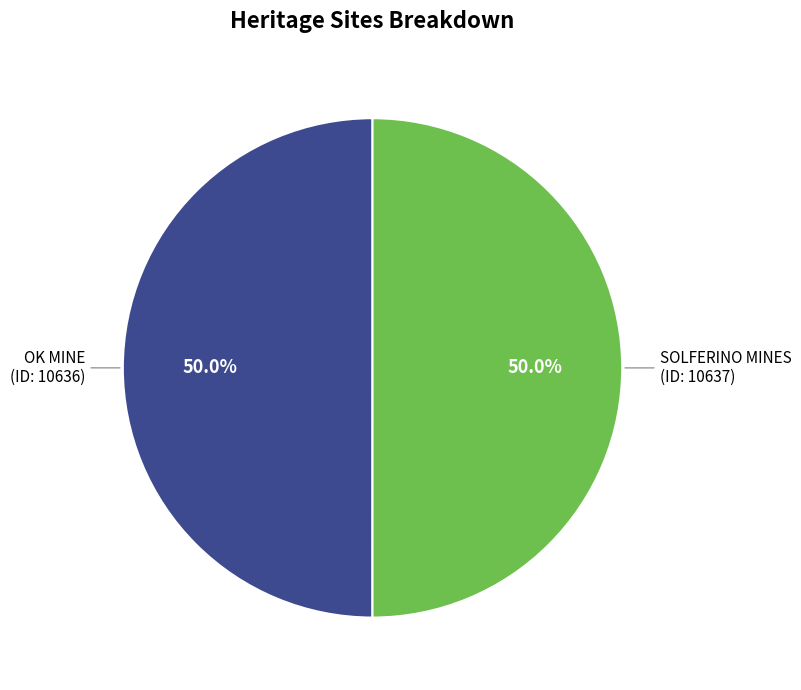

What is the total percentage of SOLFERINO MINES and OK MINE?

100.0%